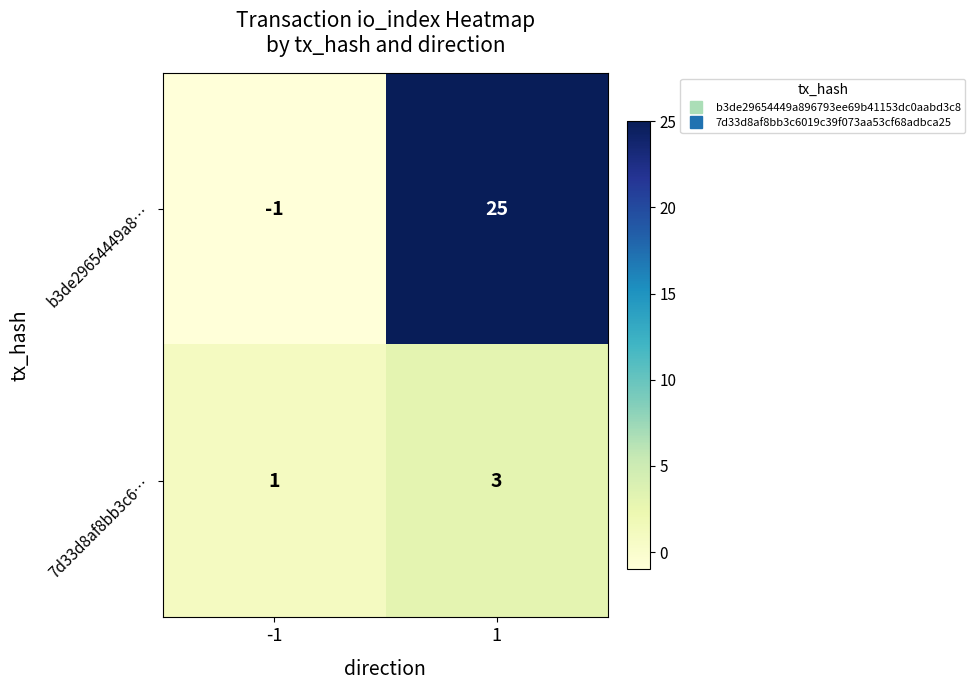

What is the total value across all series at 1?

28